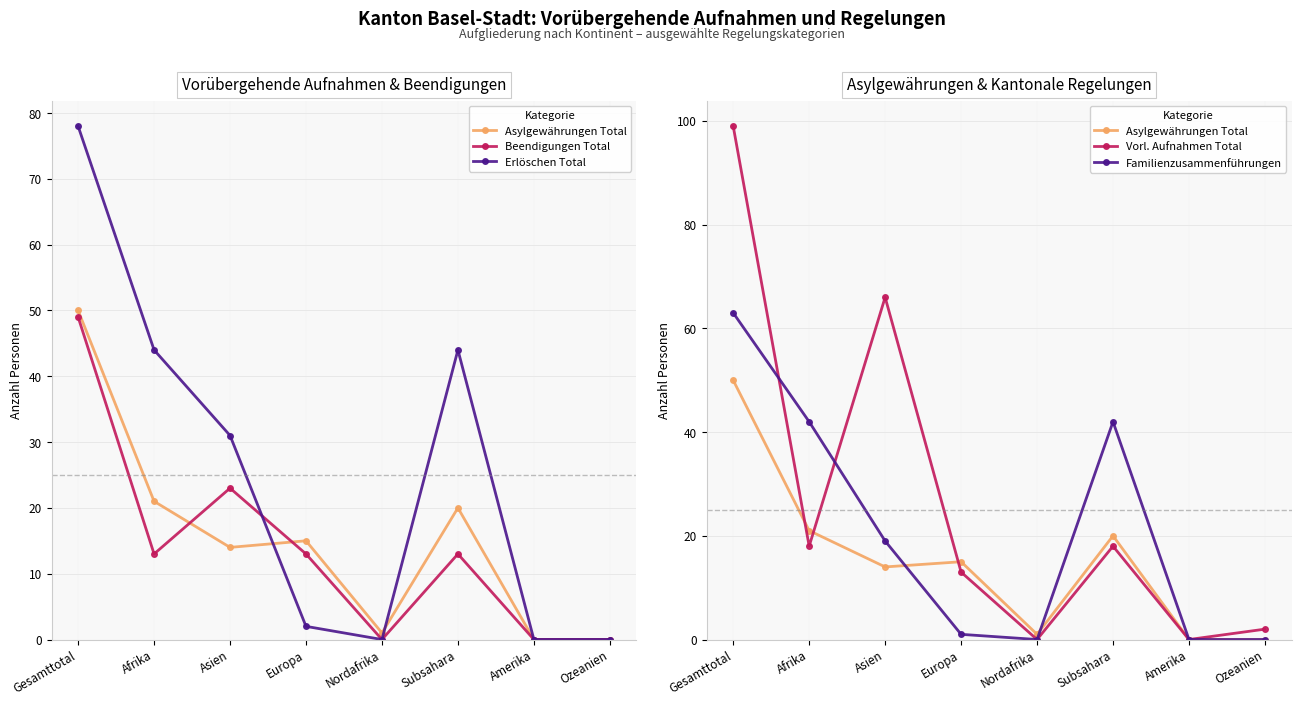

How many interior local peaks does the Erlöschen Total series have?

1